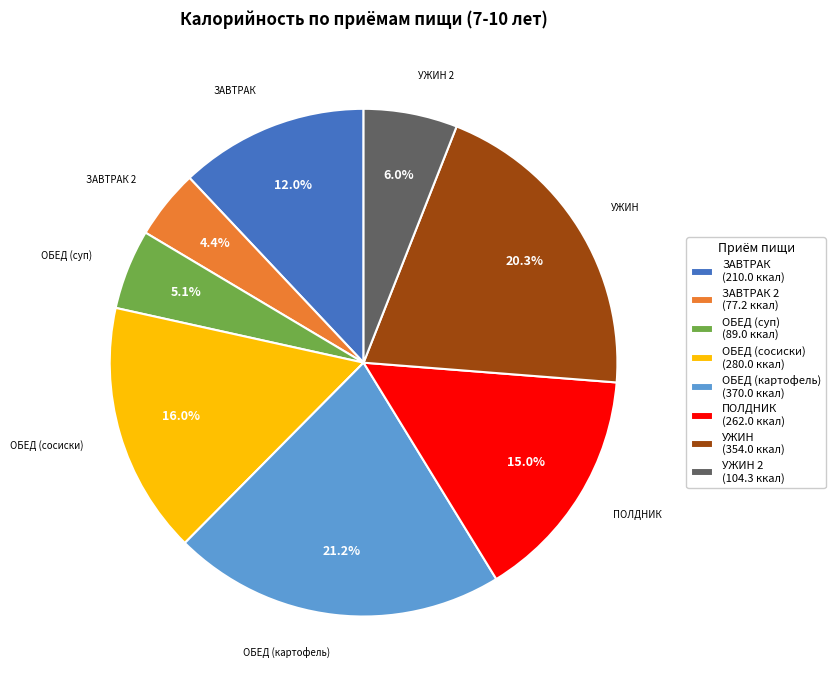

Which slice is the largest?

ОБЕД (картофель) (370.0 ккал)